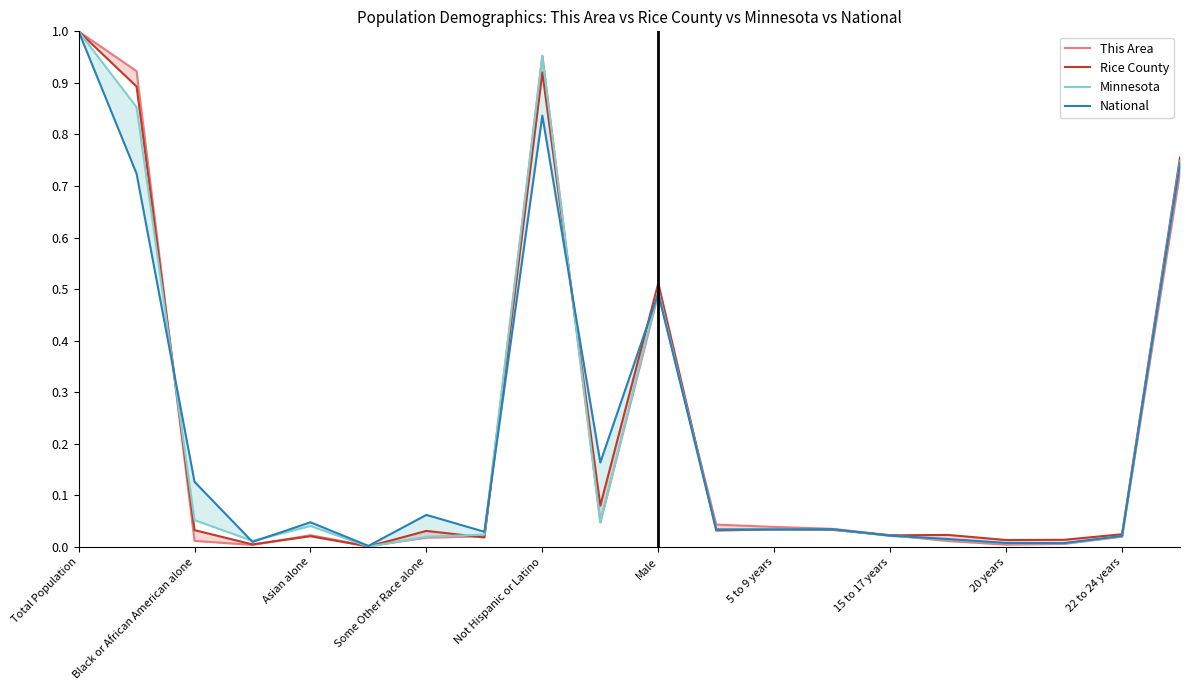

What are all the series names shown in the legend?

This Area, Rice County, Minnesota, National